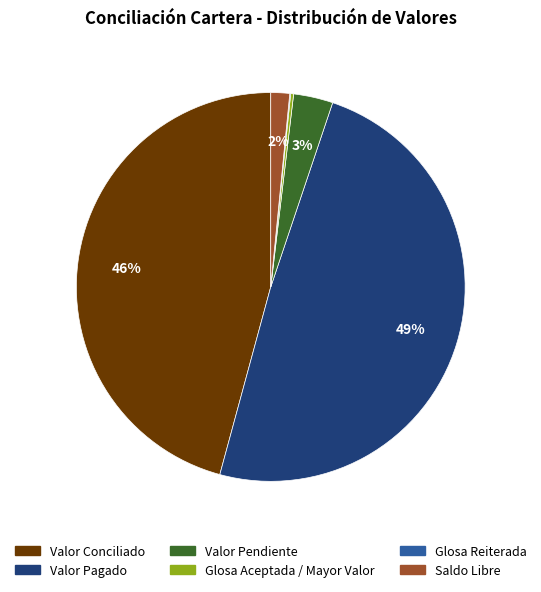

To the nearest percent, what is the difference between the largest and smallest slice percentages?

49%